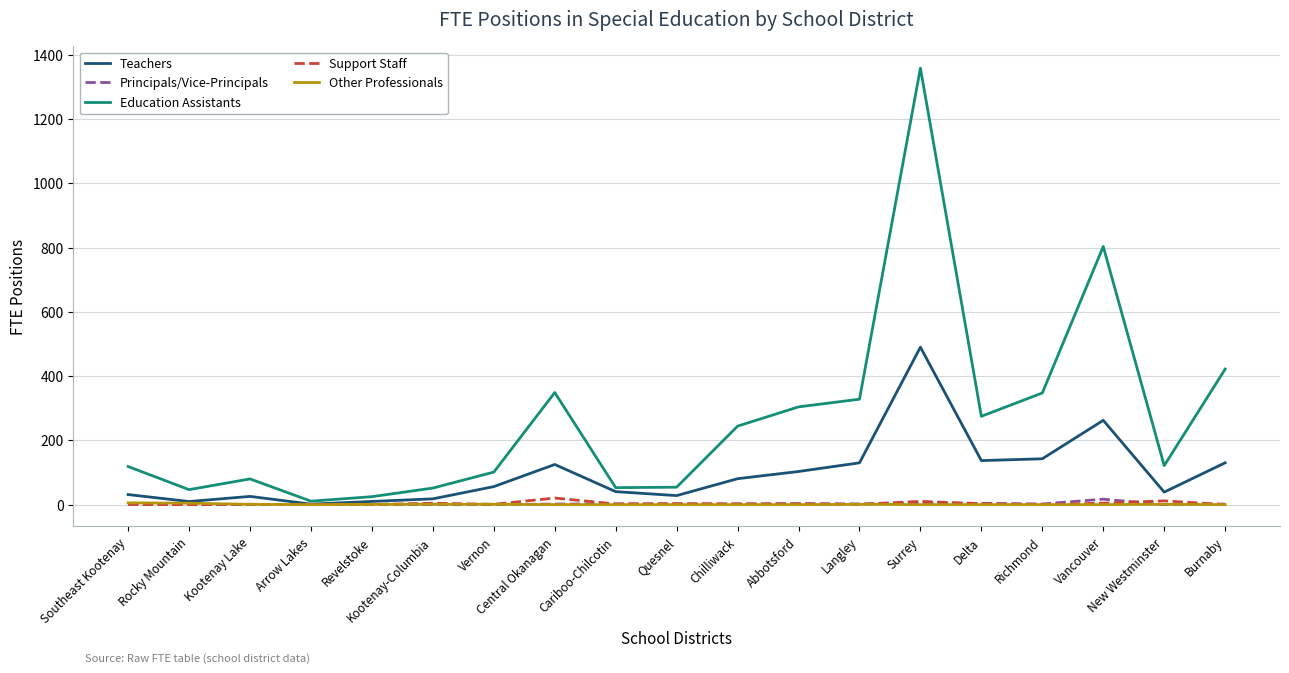

Which series has the widest spread of values?

Education Assistants